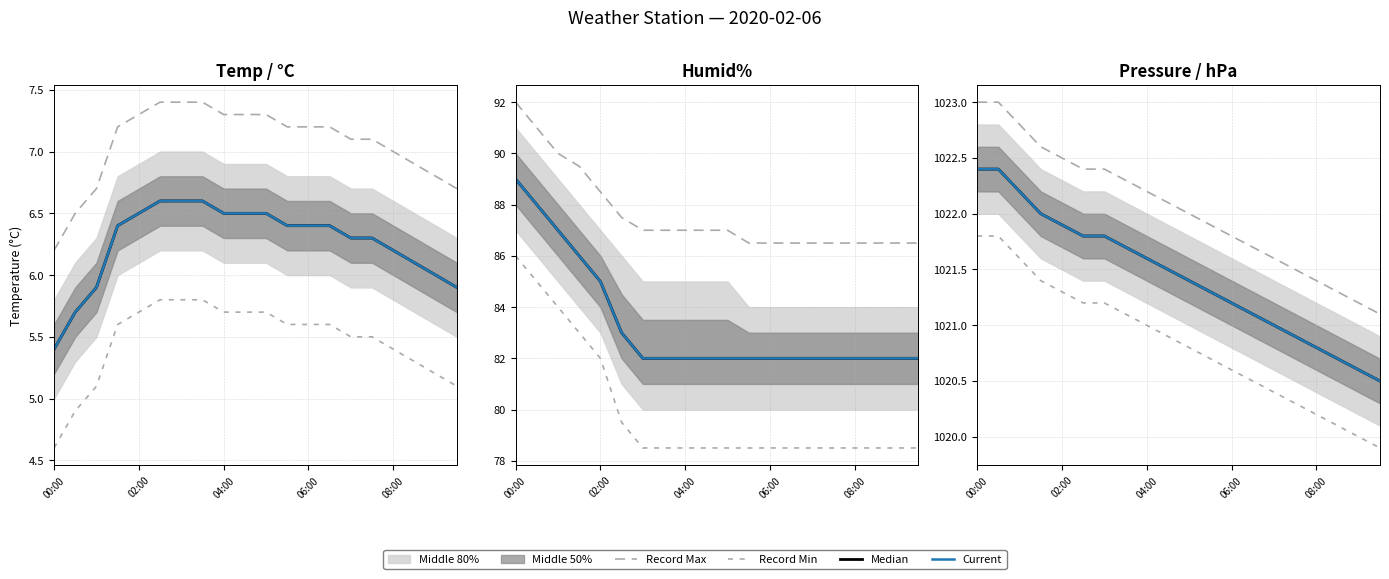

True or false: Record Max and Median intersect in this chart.

False